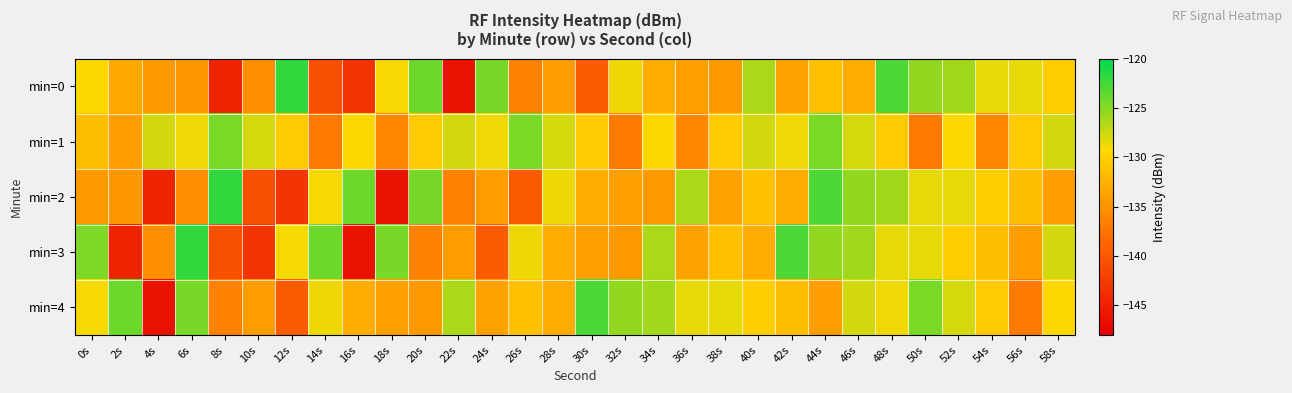

Which series has the largest total across all categories?

min=1